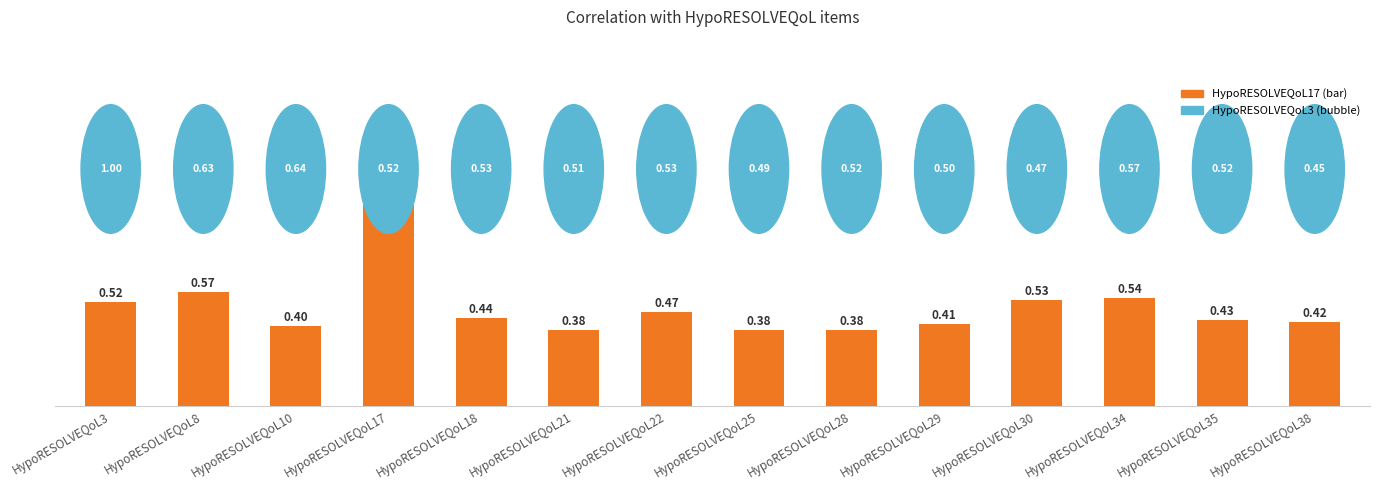

Does the chart contain stacked bars?

No